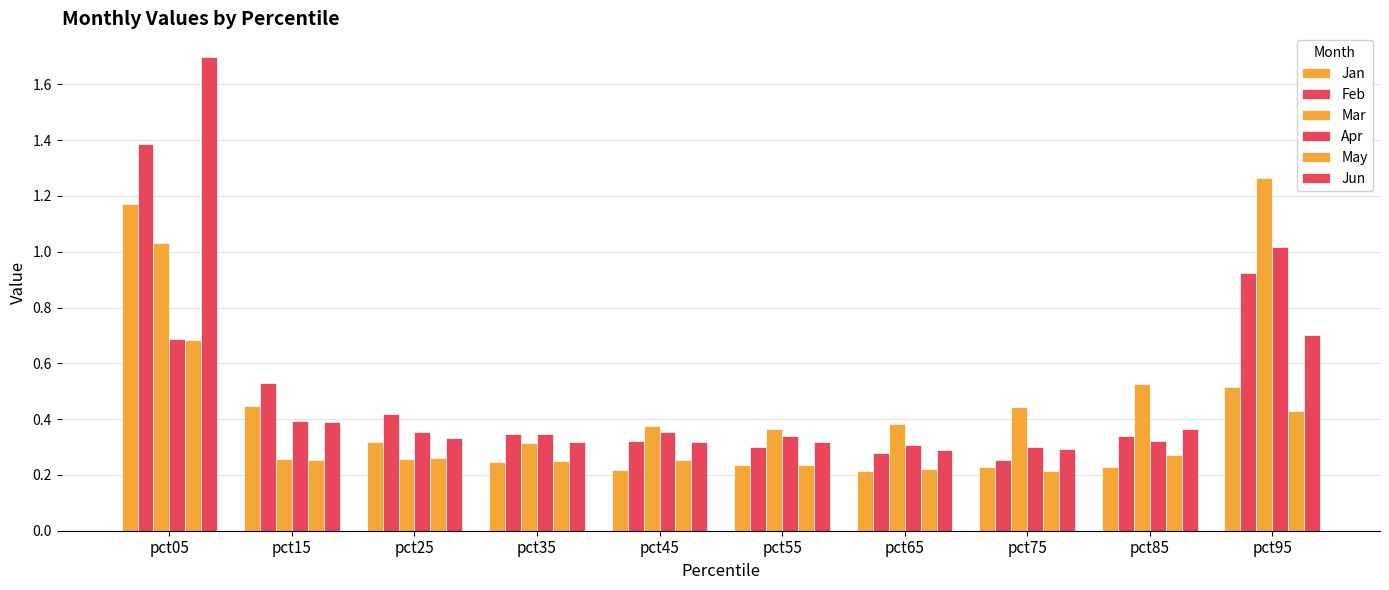

Does the chart contain stacked bars?

No